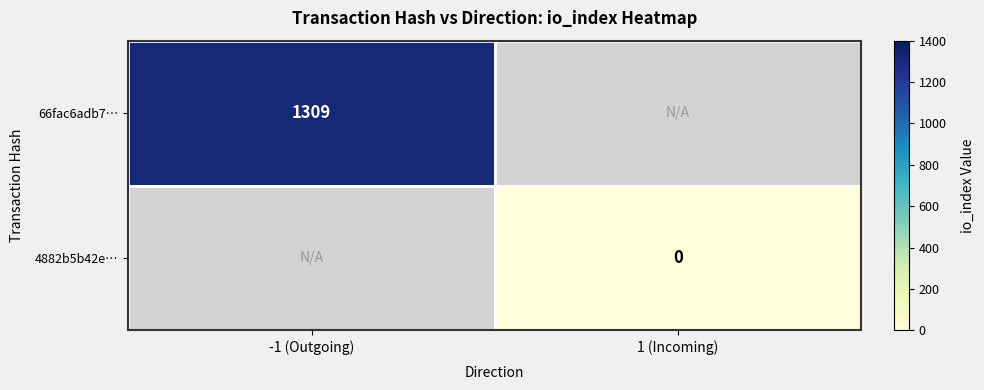

What is the maximum value shown in the chart?

1309.0